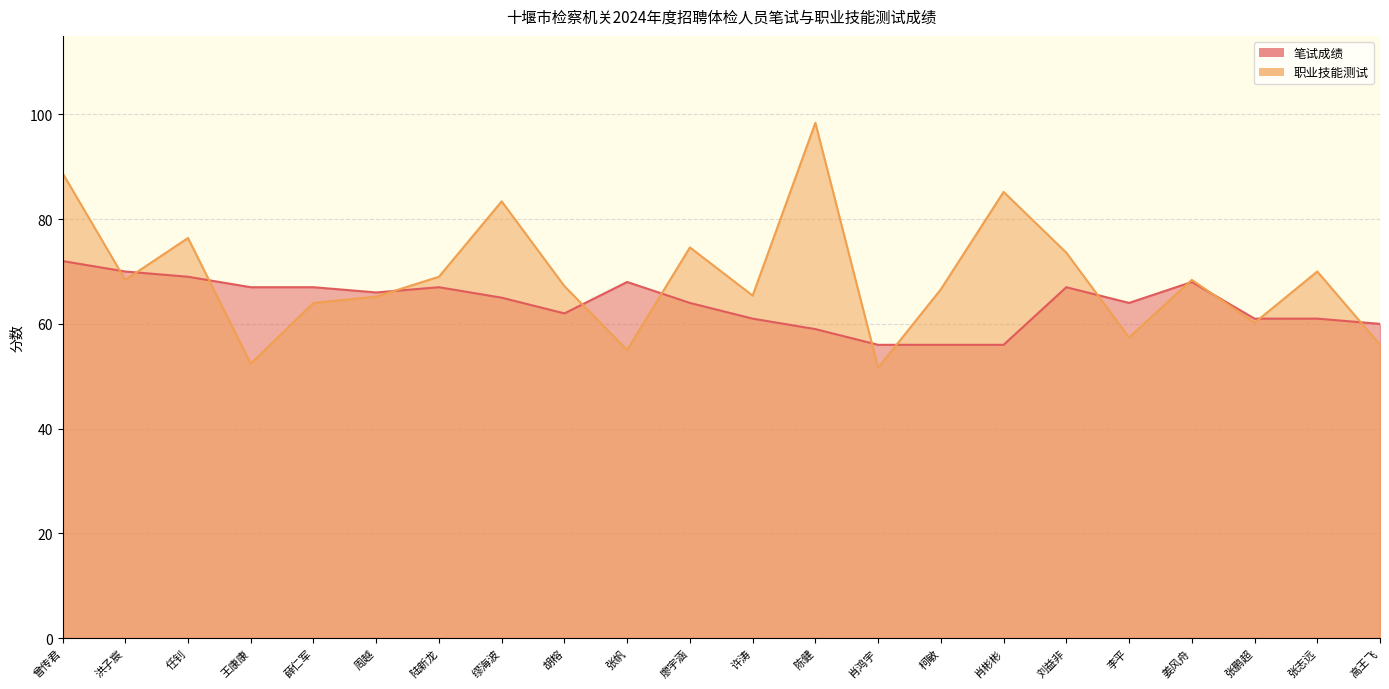

What is the spread (max minus min) of values at 薛仁军?

3.0